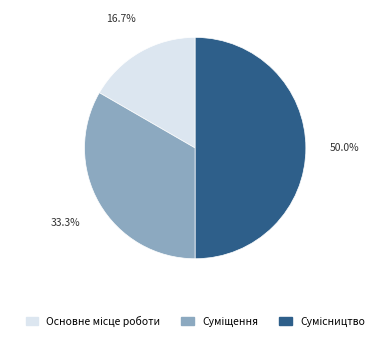

Is the sum of Суміщення and Основне місце роботи greater than half?

No